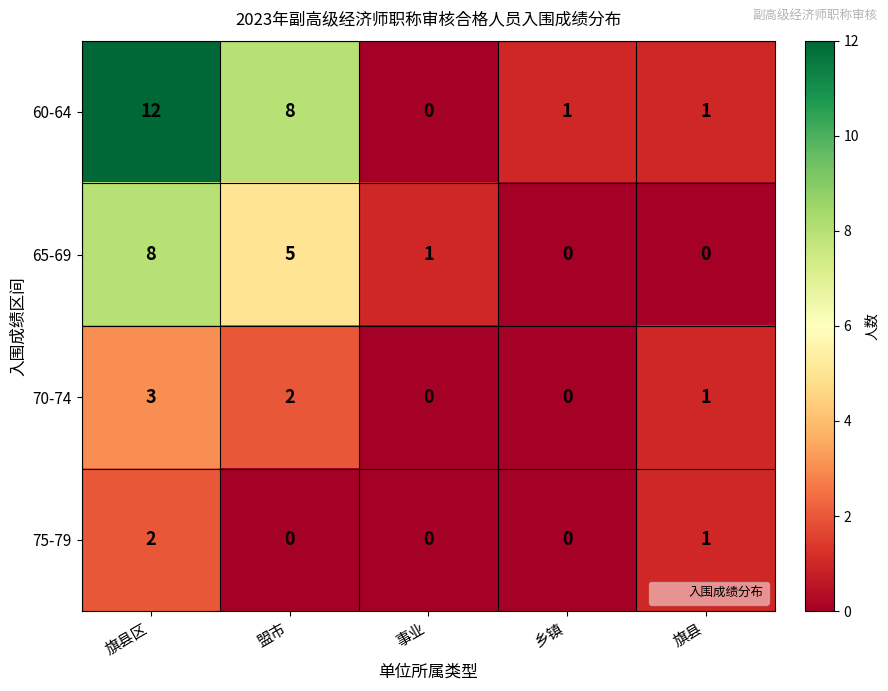

How many distinct data groups are displayed?

4